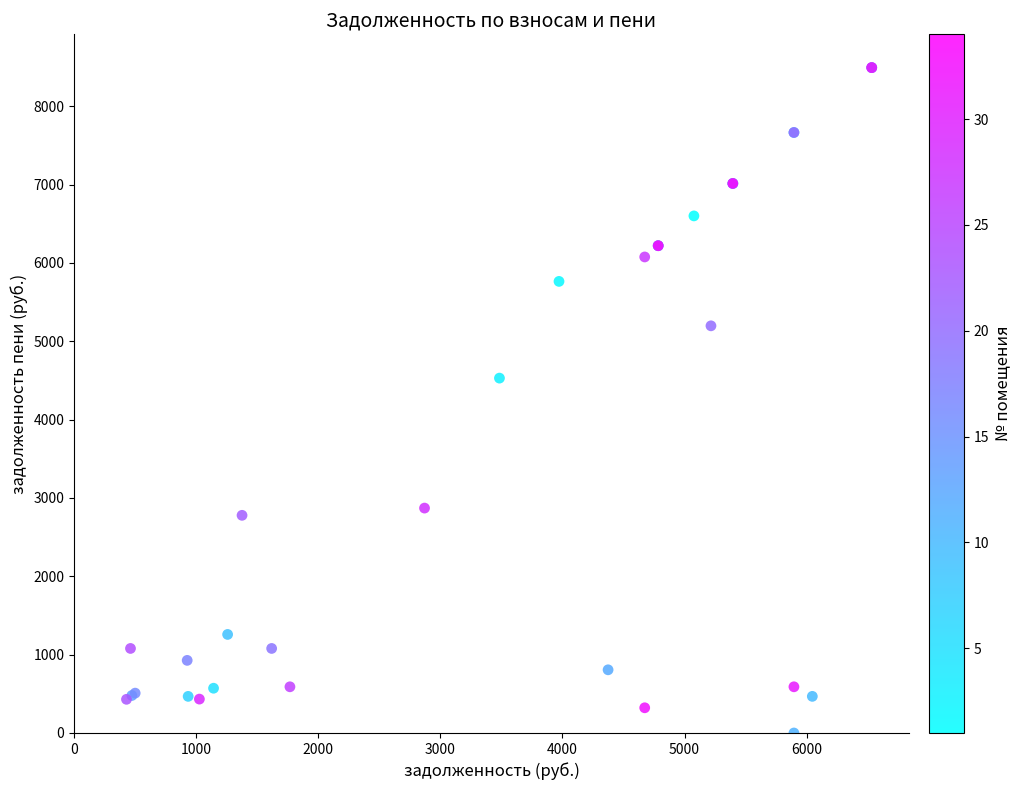

What Y value in the scatter plot is closest to 4246?

4529.2